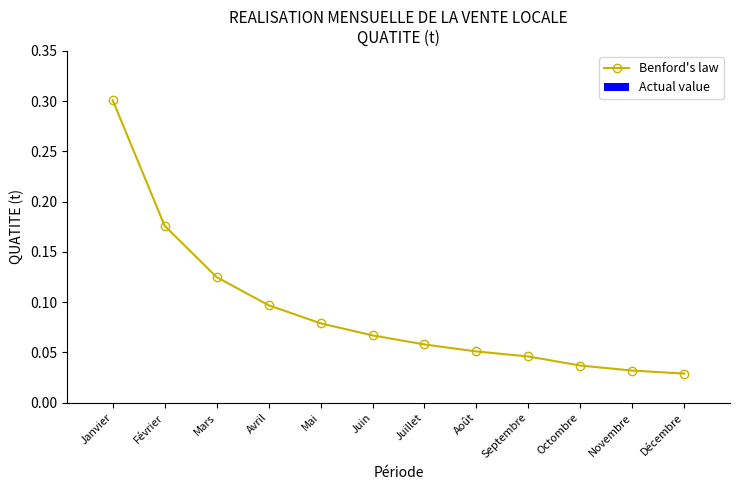

True or false: the data shows 0.1 at Mars.

True